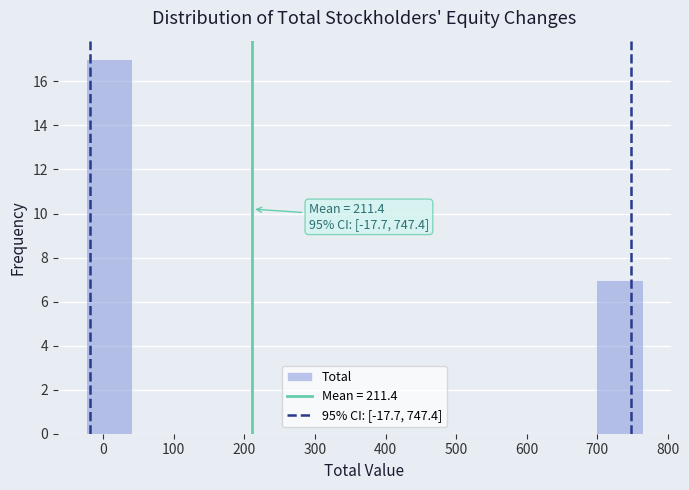

Over which range of the x-axis is the bar tallest?

-20 to 40